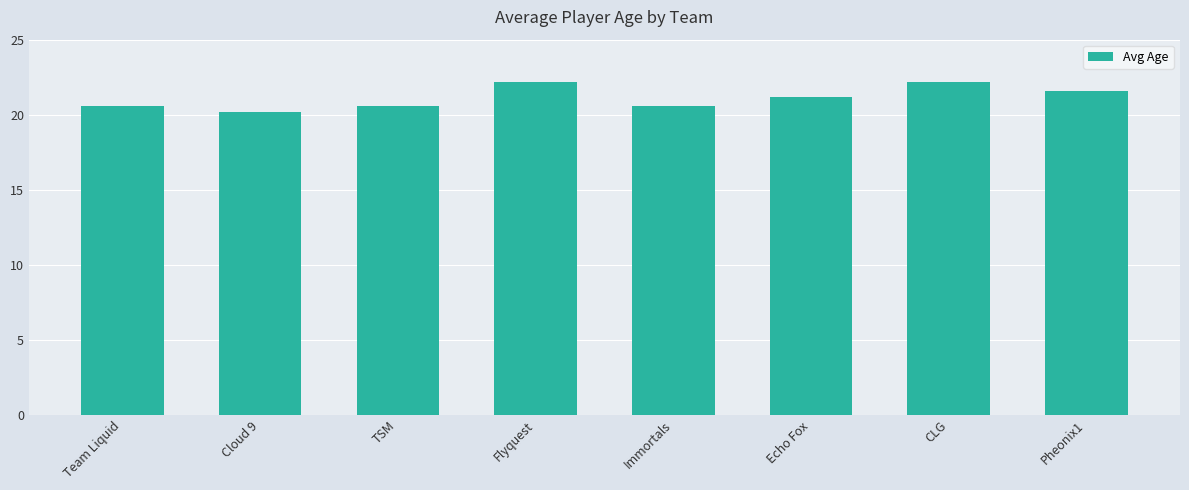

Is it true that the value at TSM is 20.6?

True